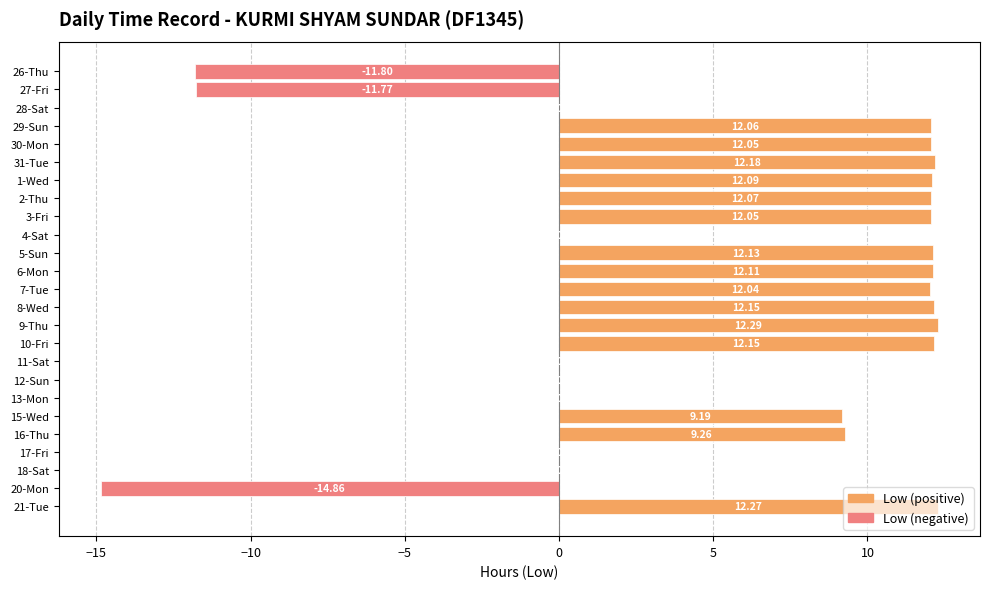

What is the sum of all values?

137.7